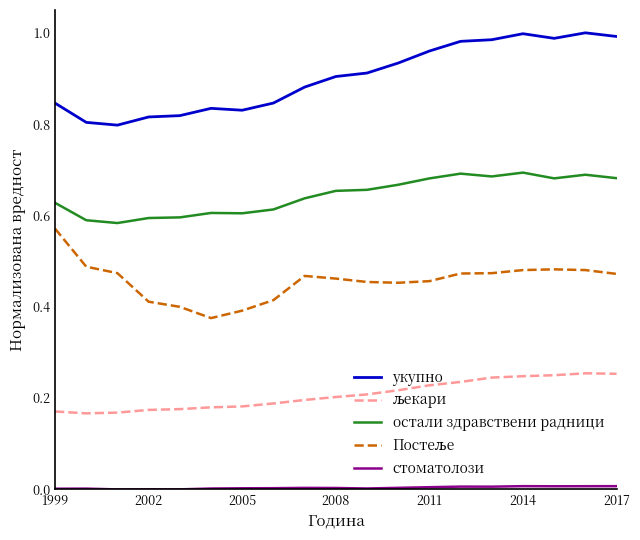

True or false: остали здравствени радници and укупно intersect in this chart.

False